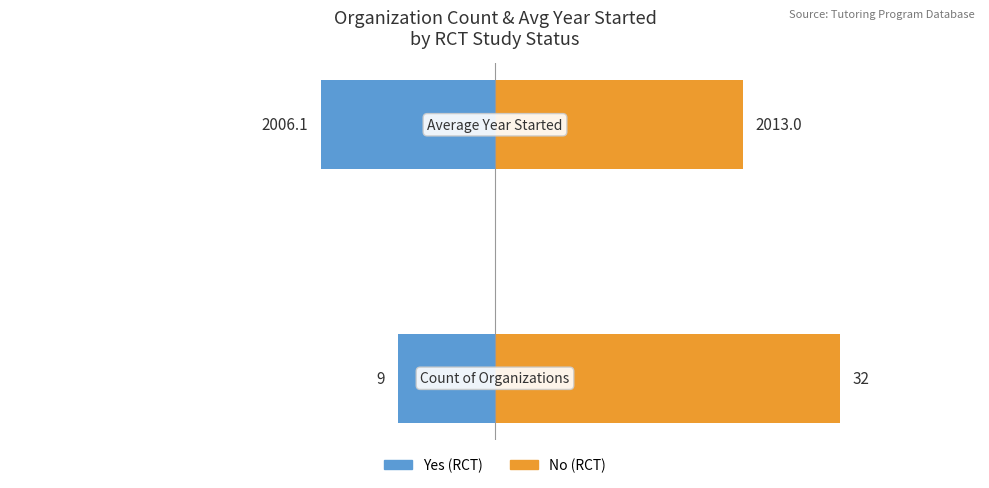

Which series changed the most between 0 and 1?

No (RCT)